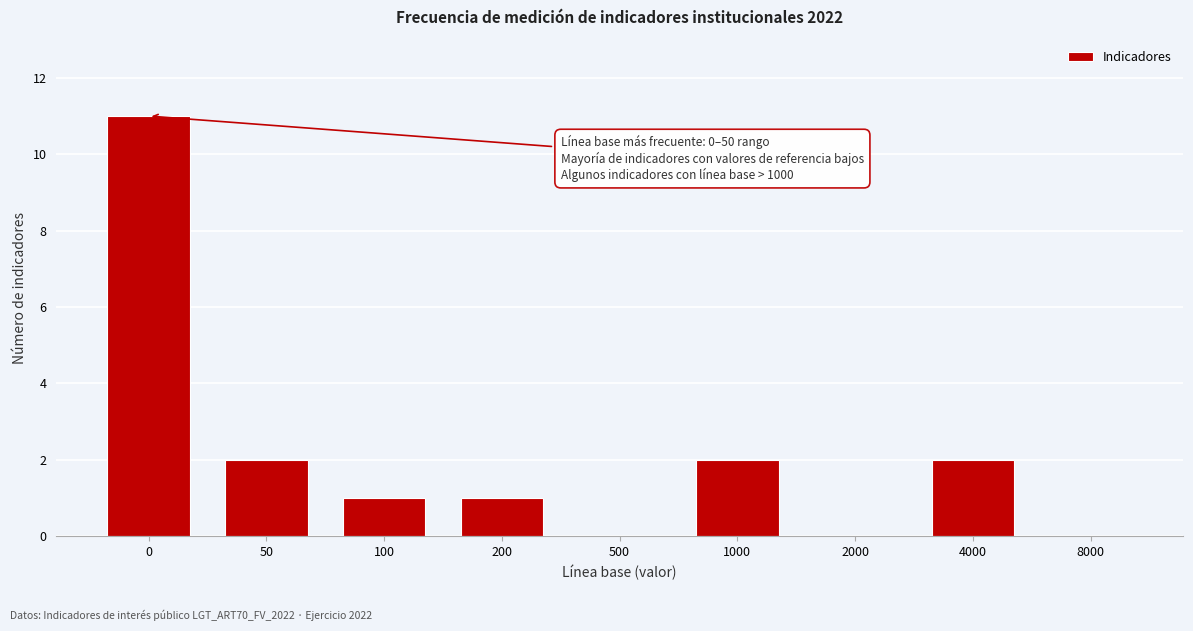

Reading left to right, transcribe all the data shown in this chart.

0=11	50=2	100=1	200=1	500=0	1000=2	2000=0	4000=2	8000=0